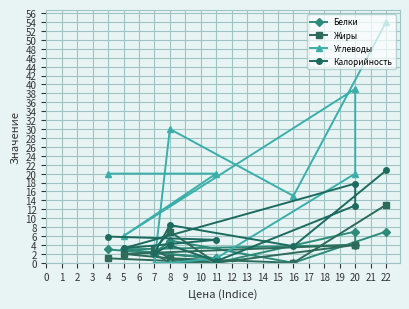

How many values in Белки are above zero?

8